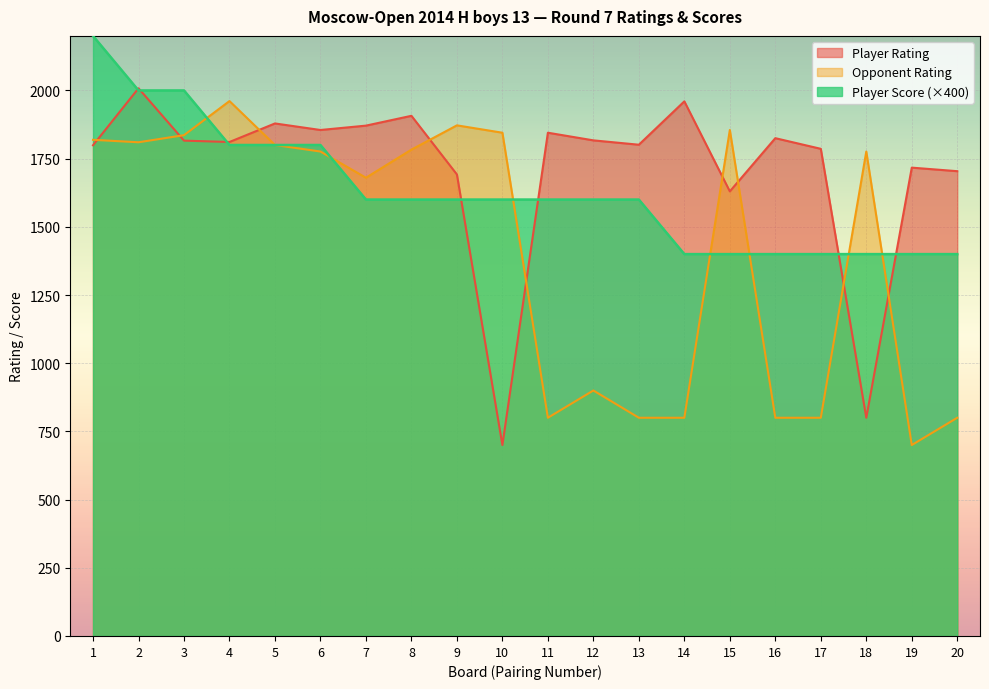

Reading left to right, list all the values displayed in this chart.

Player Rating: 1=1799	2=2008	3=1816	4=1811	5=1879	6=1855	7=1871	8=1907	9=1692	10=700	11=1845	12=1817	13=1801	14=1960	15=1630	16=1825	17=1786	18=800	19=1717	20=1704
Opponent Rating: 1=1819	2=1810	3=1836	4=1961	5=1800	6=1776	7=1680	8=1783	9=1872	10=1845	11=800	12=900	13=800	14=800	15=1855	16=800	17=800	18=1776	19=700	20=800
Player Score: 1=2200	2=2000	3=2000	4=1800	5=1800	6=1800	7=1600	8=1600	9=1600	10=1600	11=1600	12=1600	13=1600	14=1400	15=1400	16=1400	17=1400	18=1400	19=1400	20=1400